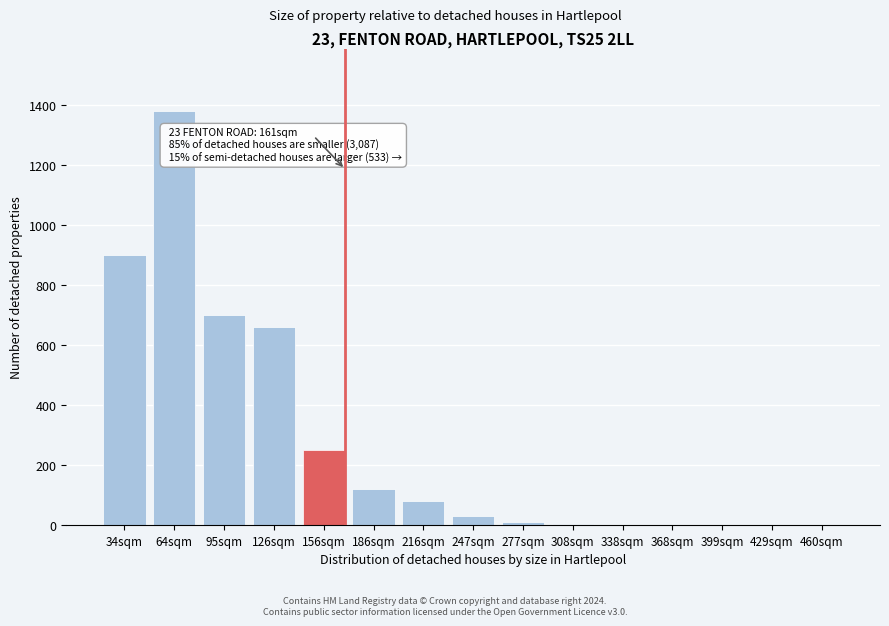

What is the greatest value displayed?

1380